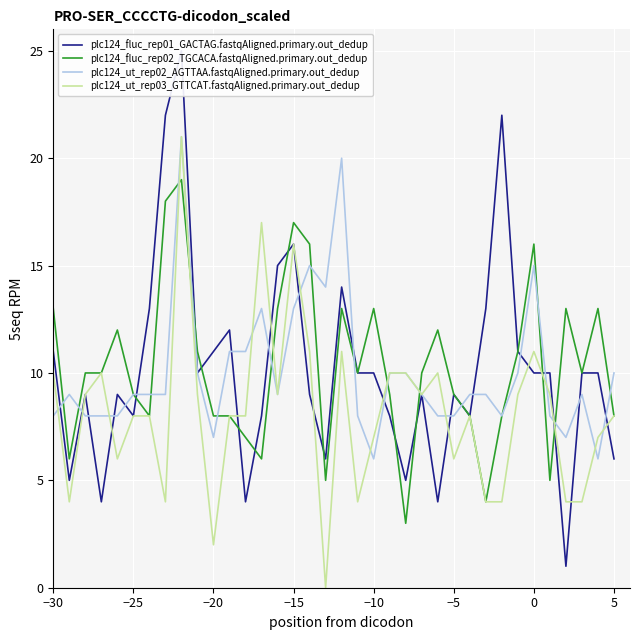

True or false: plc124_fluc_rep02_TGCACA.fastqAligned.primary.out_dedup has a value of 13 at −10.

True